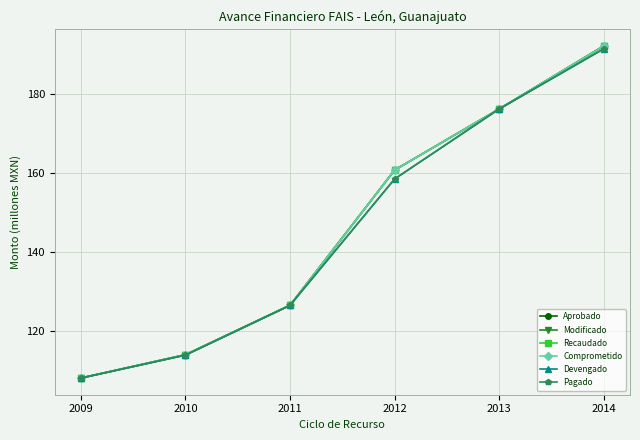

Which has a higher value, 2014 or 2013?

2014